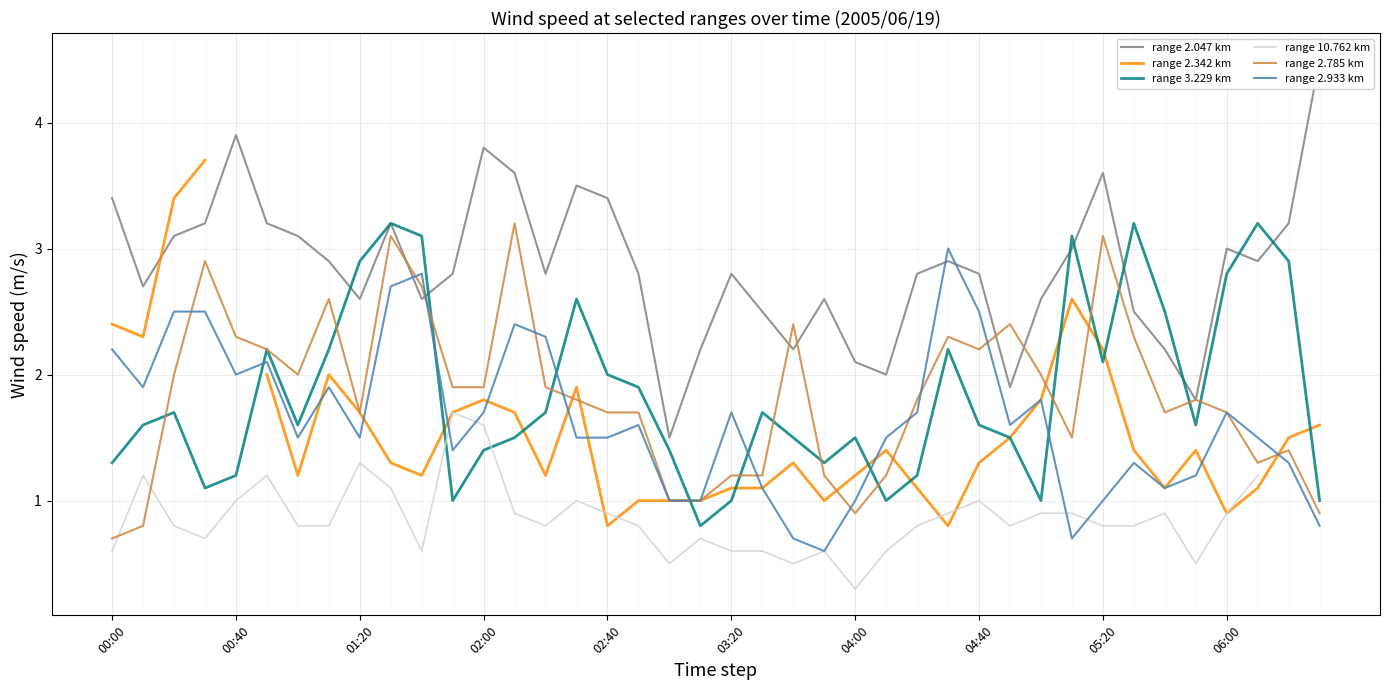

What is the minimum value for range 2.785 km?

0.7